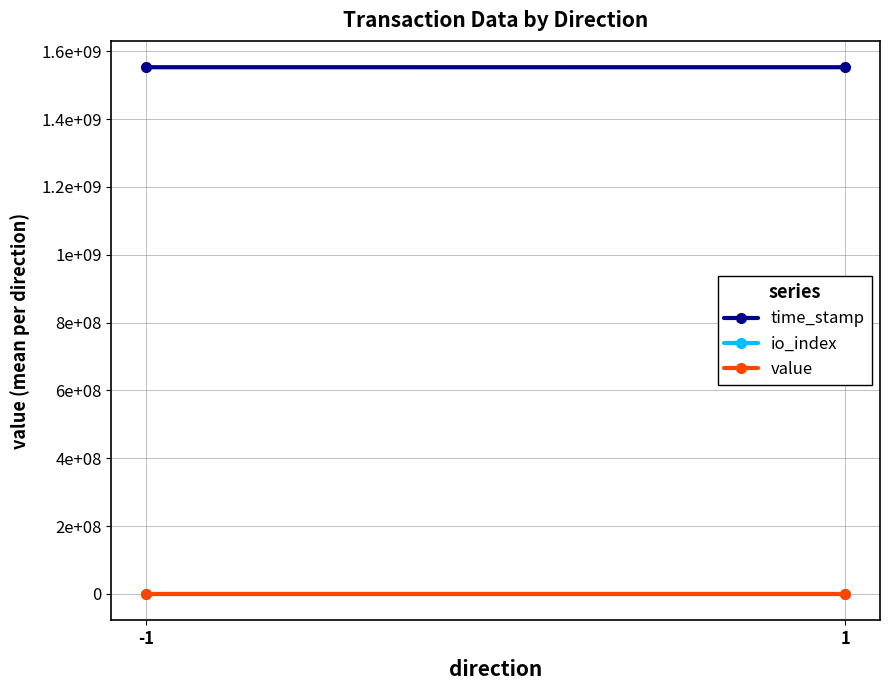

Which series has the widest spread of values?

time_stamp